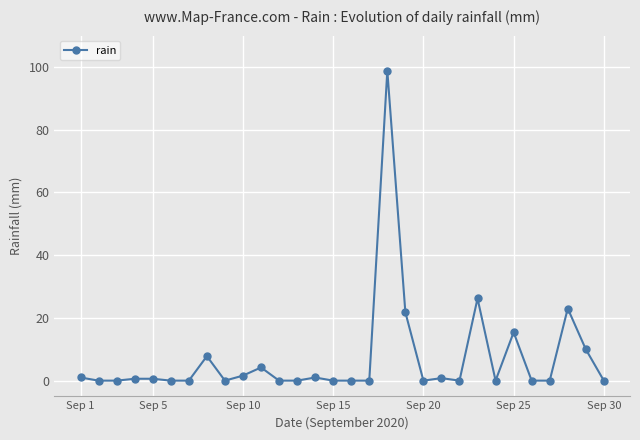

What is the sum of all values?

212.8